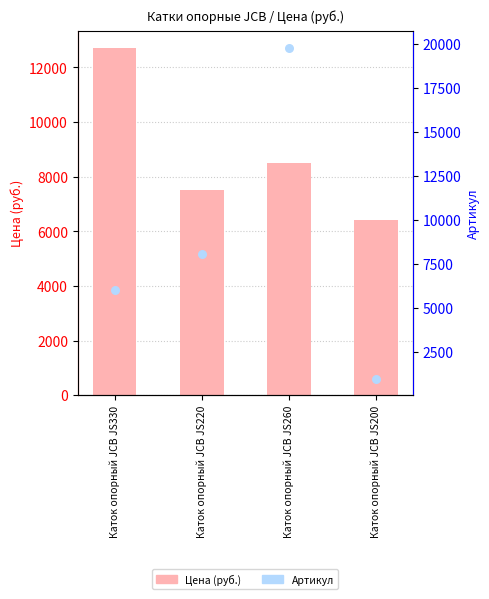

At which category is the sum across all series the highest?

Каток опорный JCB JS260